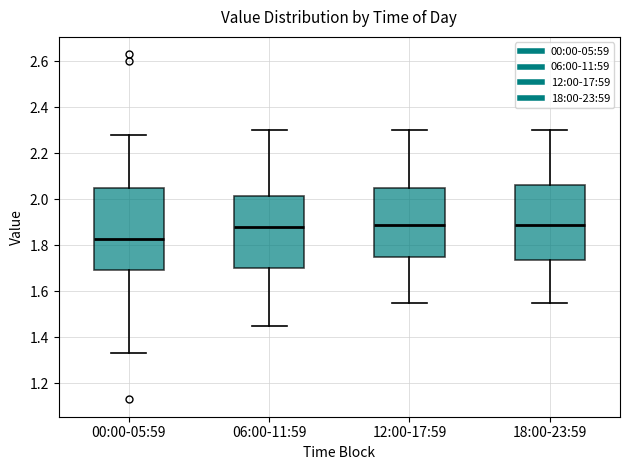

Where does the lower whisker of the box for 06:00-11:59 end on the y-axis? The values are not printed on the chart, so give them approximately, as read against the axis.

1.46